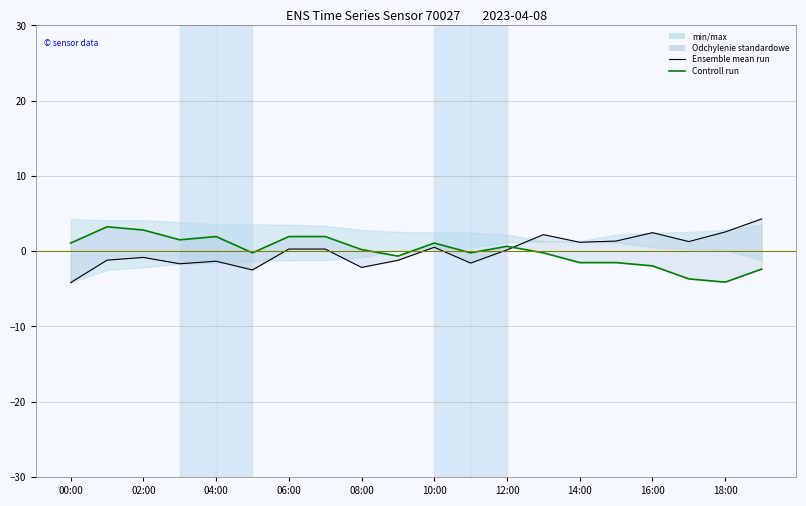

What is the greatest value displayed?

4.3